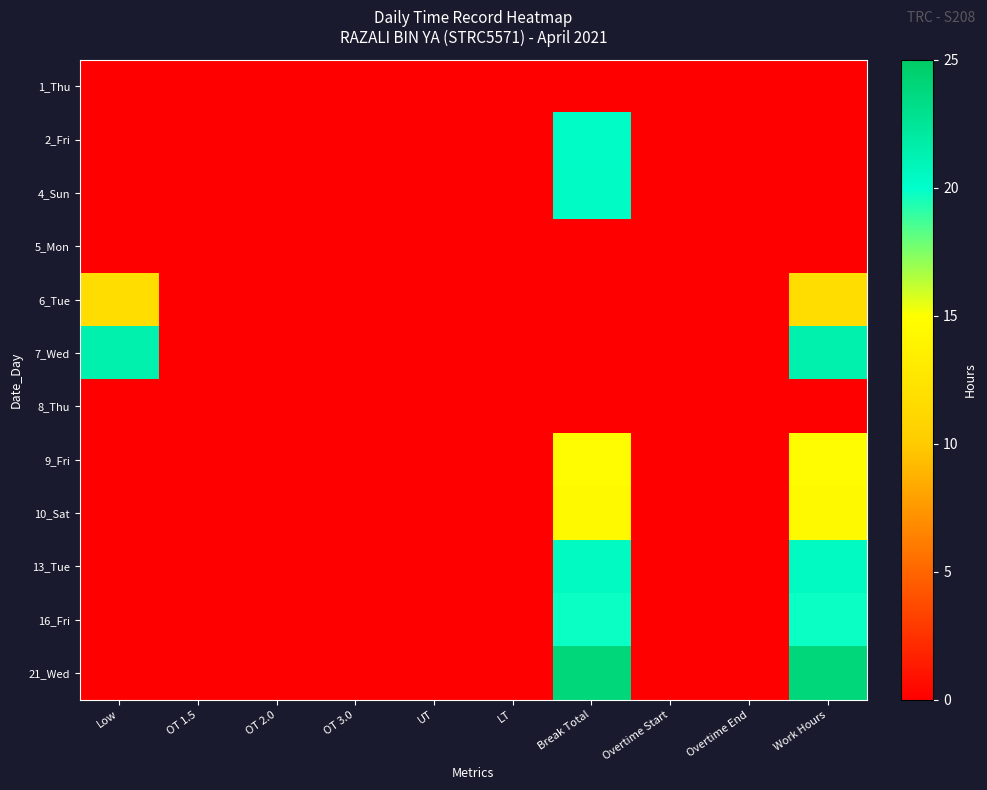

Which series changed the most between OT 1.5 and Work Hours?

21_Wed